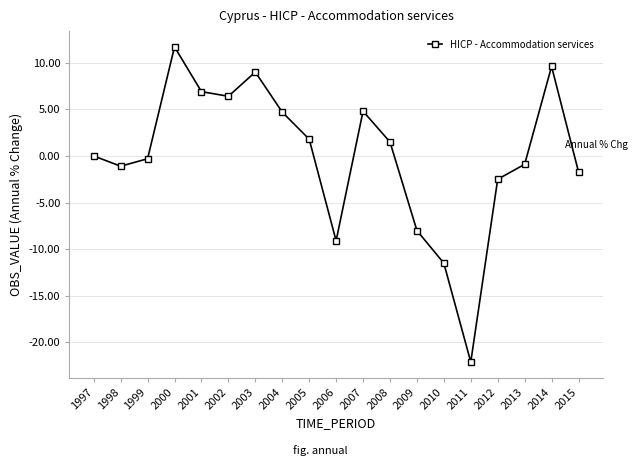

Which category has the lowest value across all series?

2011